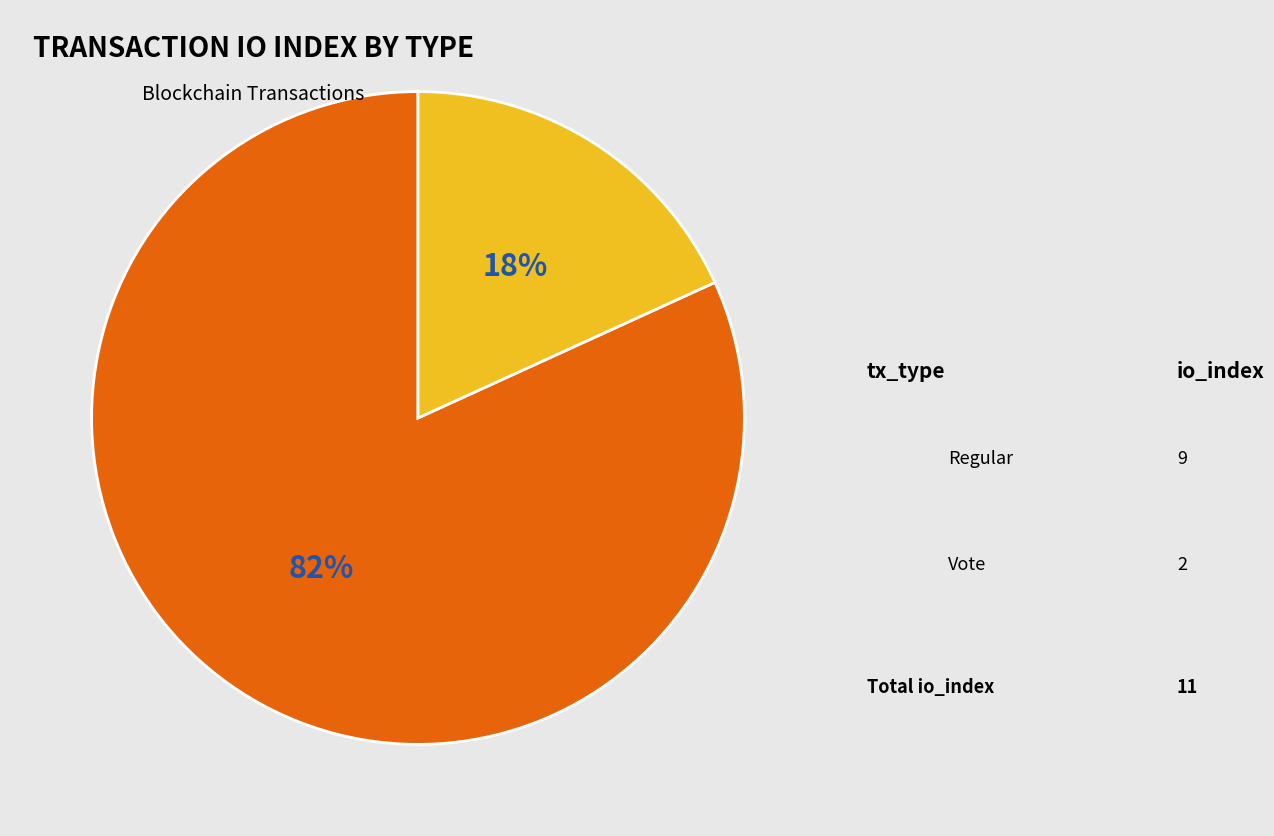

What is the smallest slice in the pie chart?

Vote